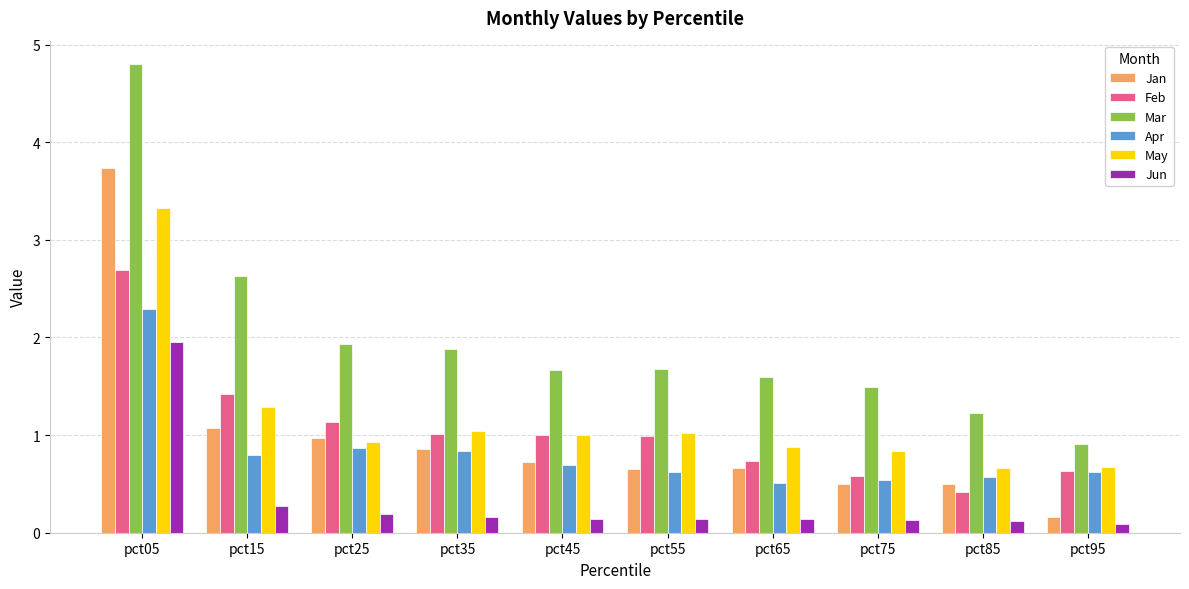

Which category has the highest value across all series?

pct05